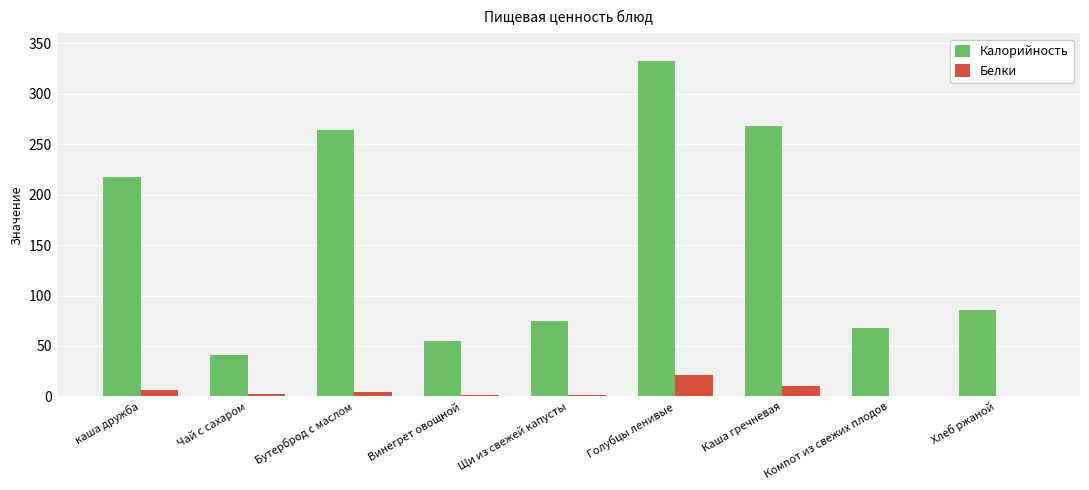

What is the maximum value for Калорийность?

332.0